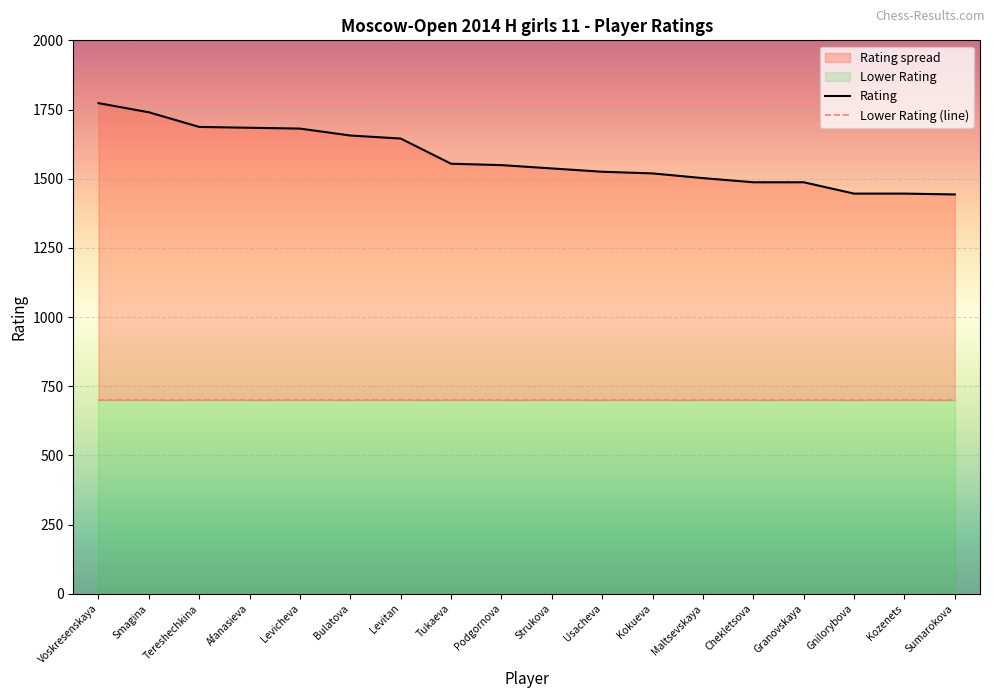

True or false: Lower Rating (line) has more than 2 points higher than both neighbors.

False